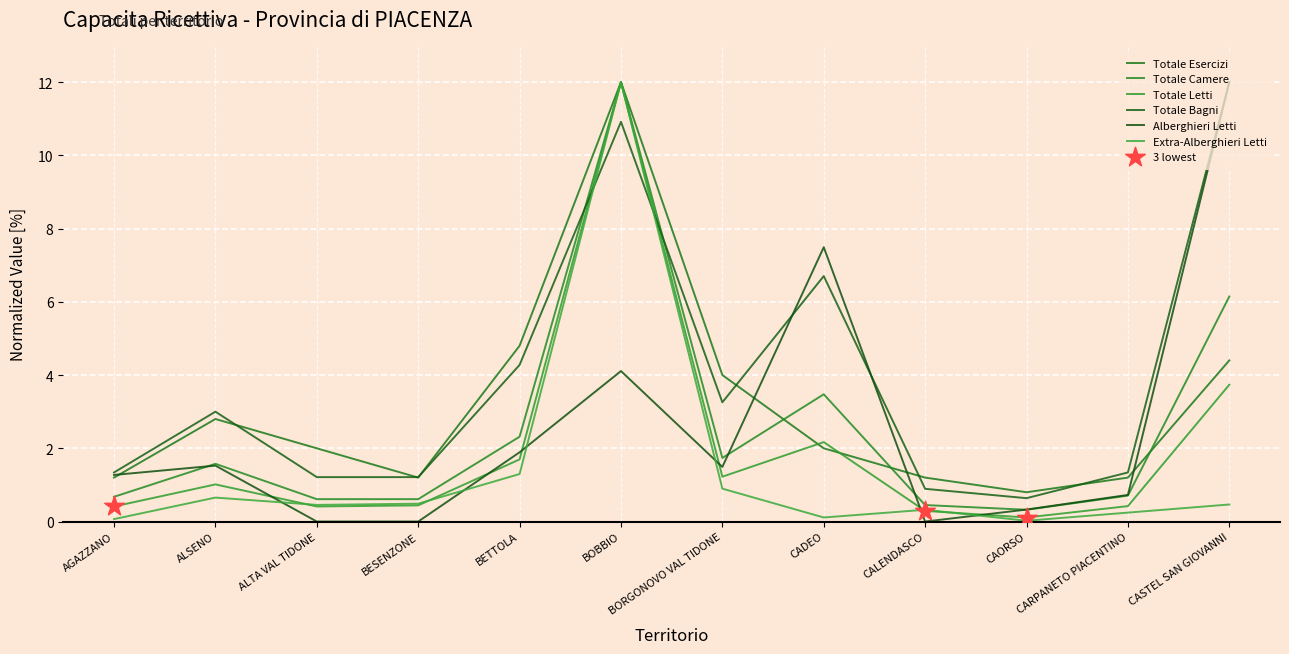

Is this an area chart (filled region under the line)?

No